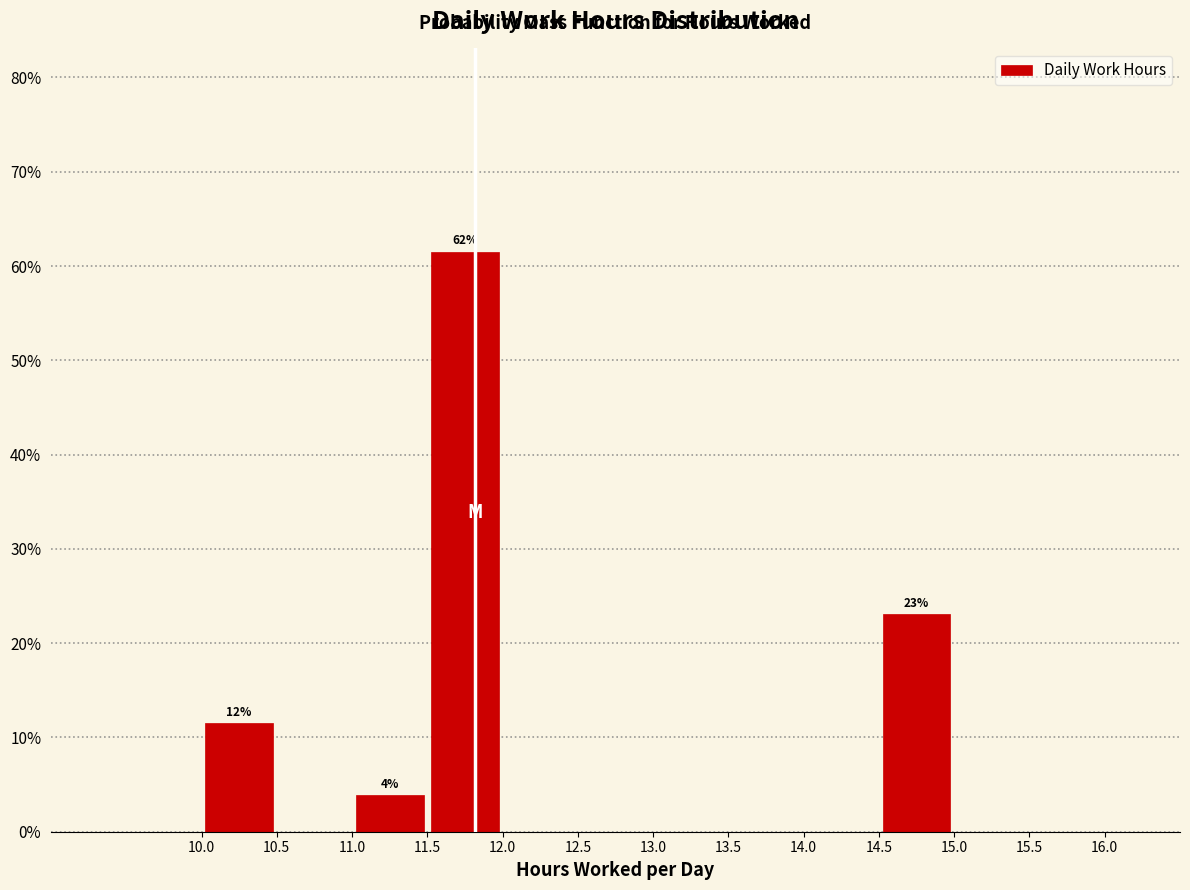

Over which range of the x-axis is the bar tallest?

11.5 to 12.0